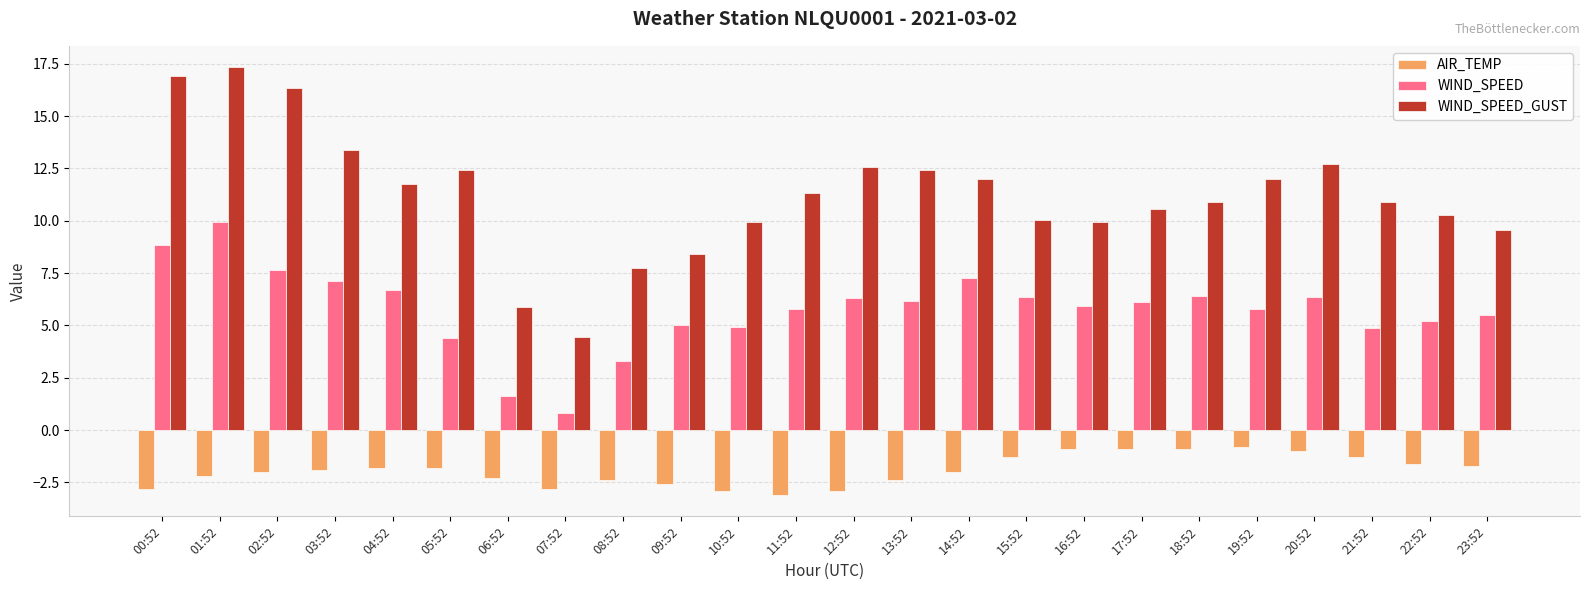

What is the difference between the maximum and minimum values in the WIND_SPEED_GUST series?

12.9